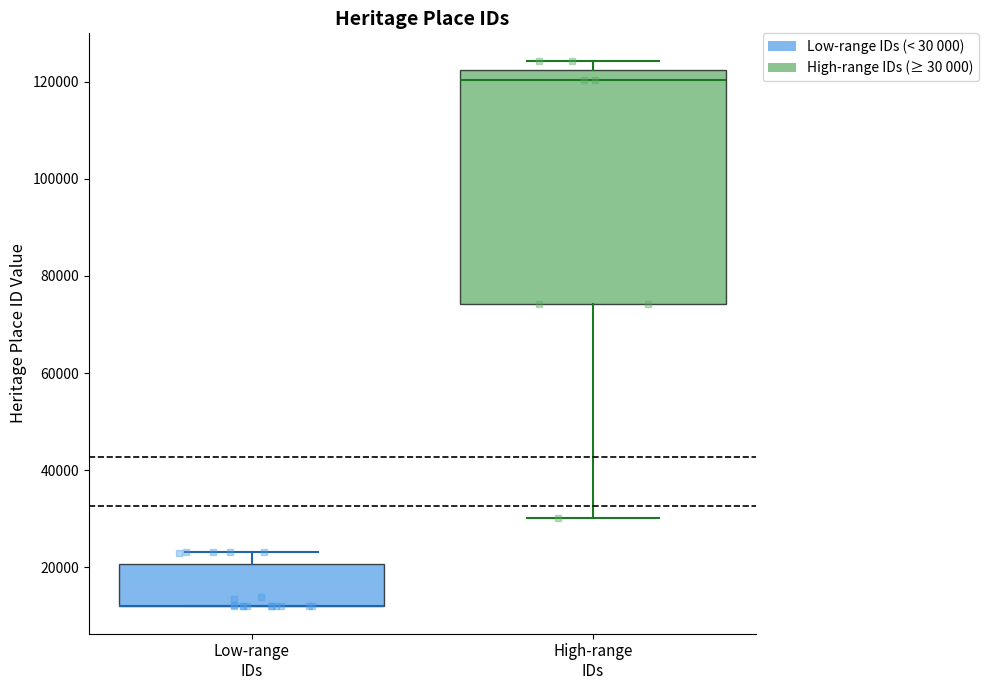

Reading left to right, transcribe this box plot: for each box, give where its median line is, the range the box spans, and where its two whiskers end, as read against the y-axis. The values are not printed on the chart, so give them approximately, as read against the axis.

Low-range IDs: median 12000 (drawn on the box's lower edge), box 12000 to 20000, whiskers 12000 to 24000
High-range IDs: median 120000, box 74000 to 122000, whiskers 30000 to 124000